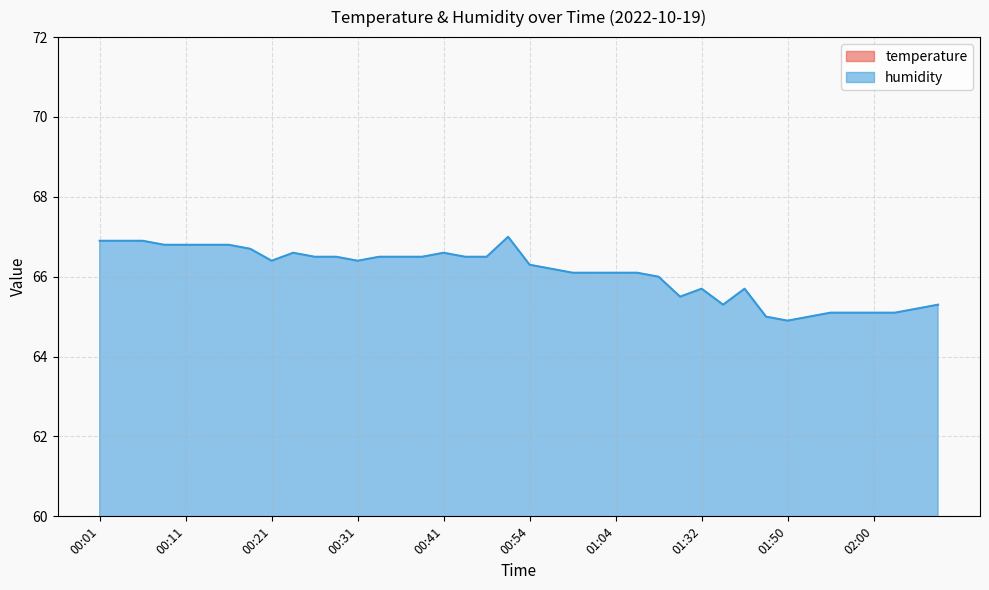

How many interior local peaks does the temperature series have?

1